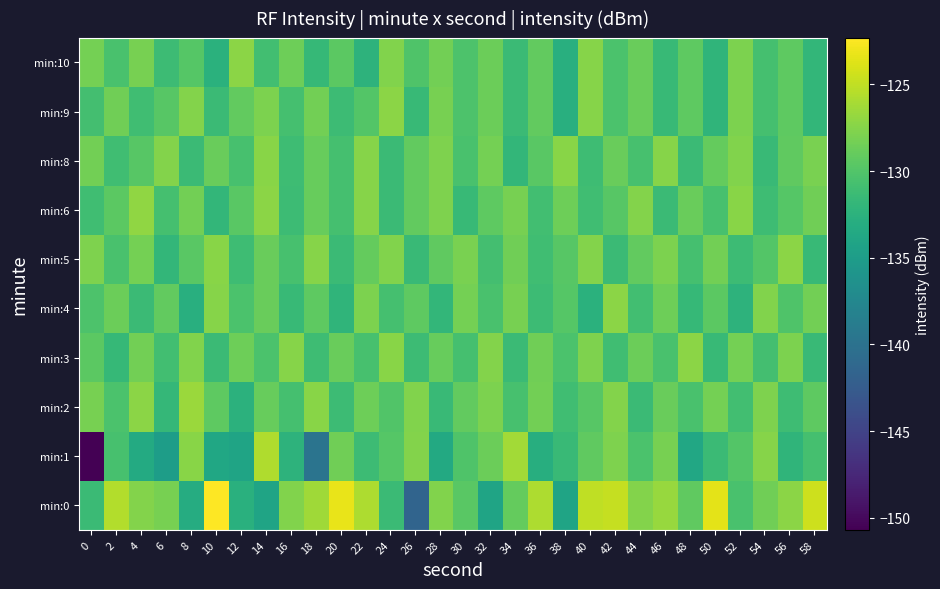

Rank the series by their maximum value, from highest to lowest.

min:0, min:1, min:2, min:6, min:3, min:4, min:5, min:9, min:10, min:8